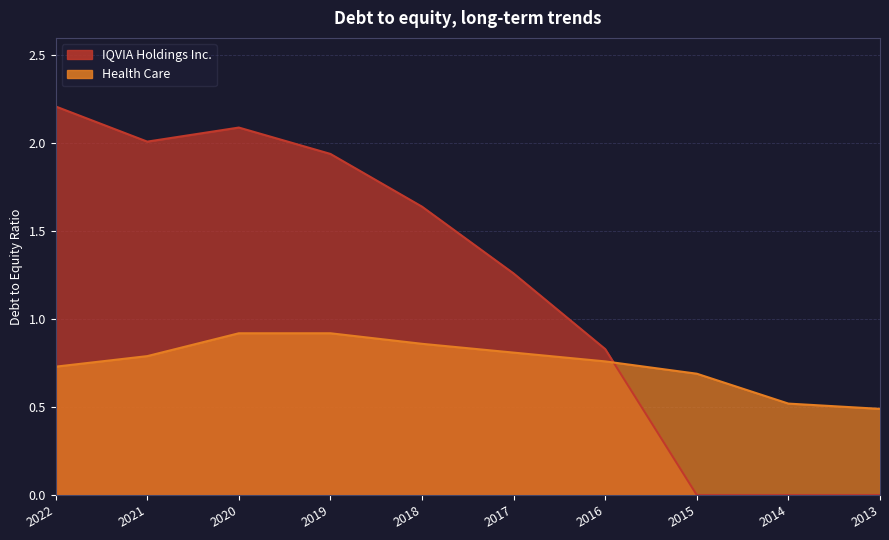

True or false: Health Care and IQVIA Holdings Inc. intersect in this chart.

True